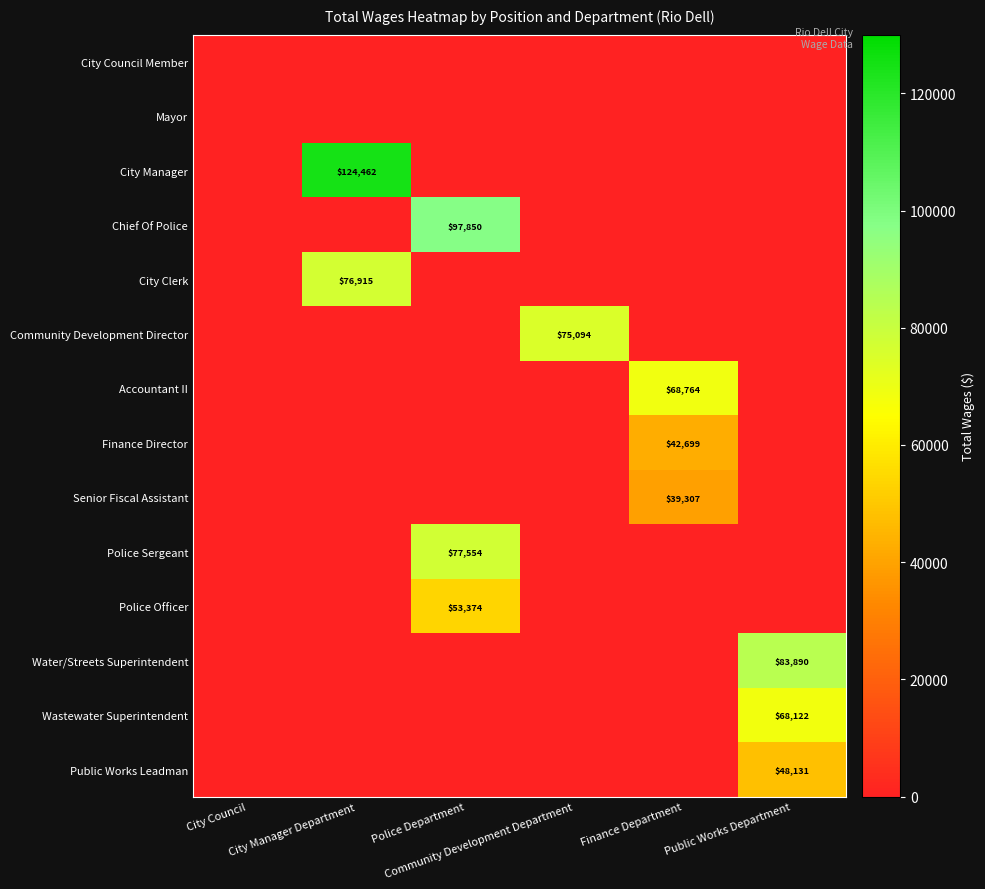

At which category is the sum across all series the highest?

Police Department